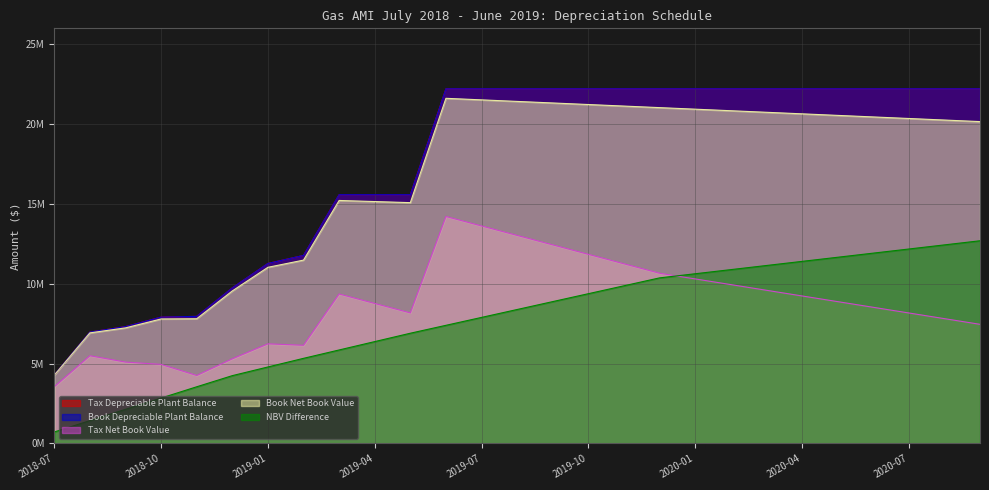

What is the lowest value of the NBV Difference series?

721647.1